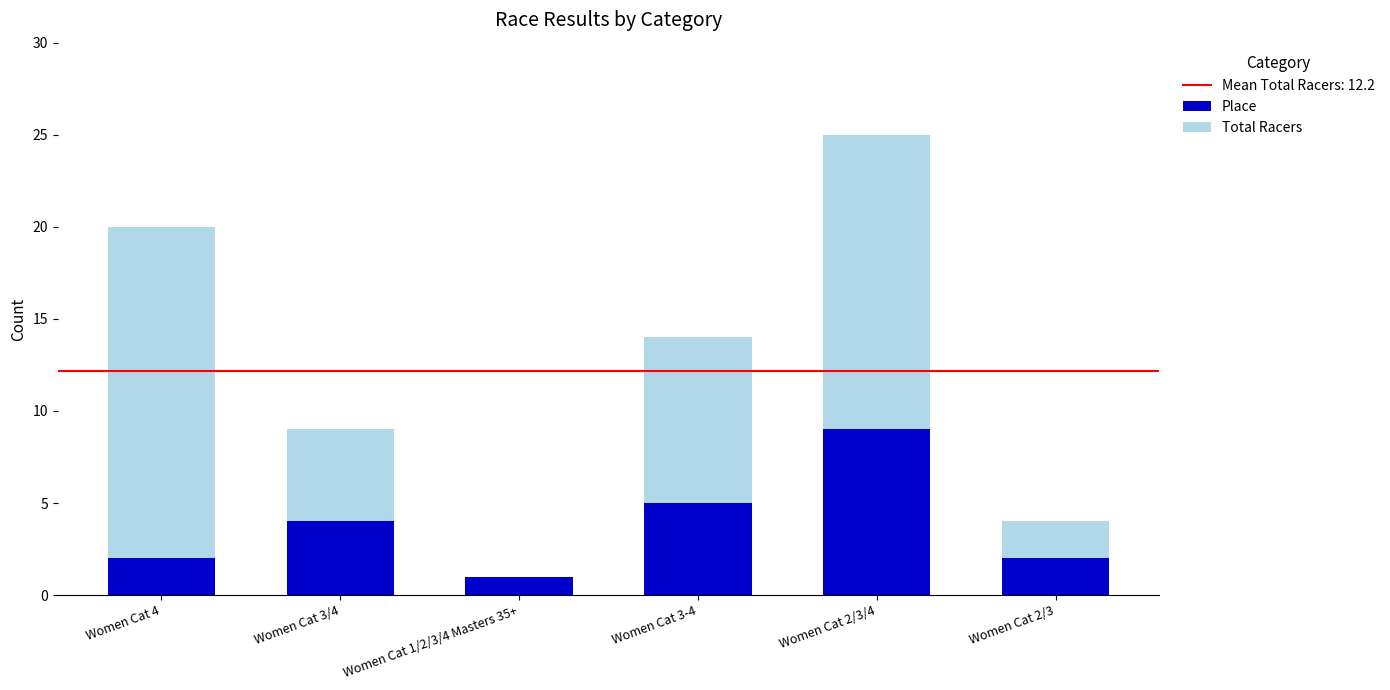

The Place series shows 2 at Women Cat 4. True or false?

True